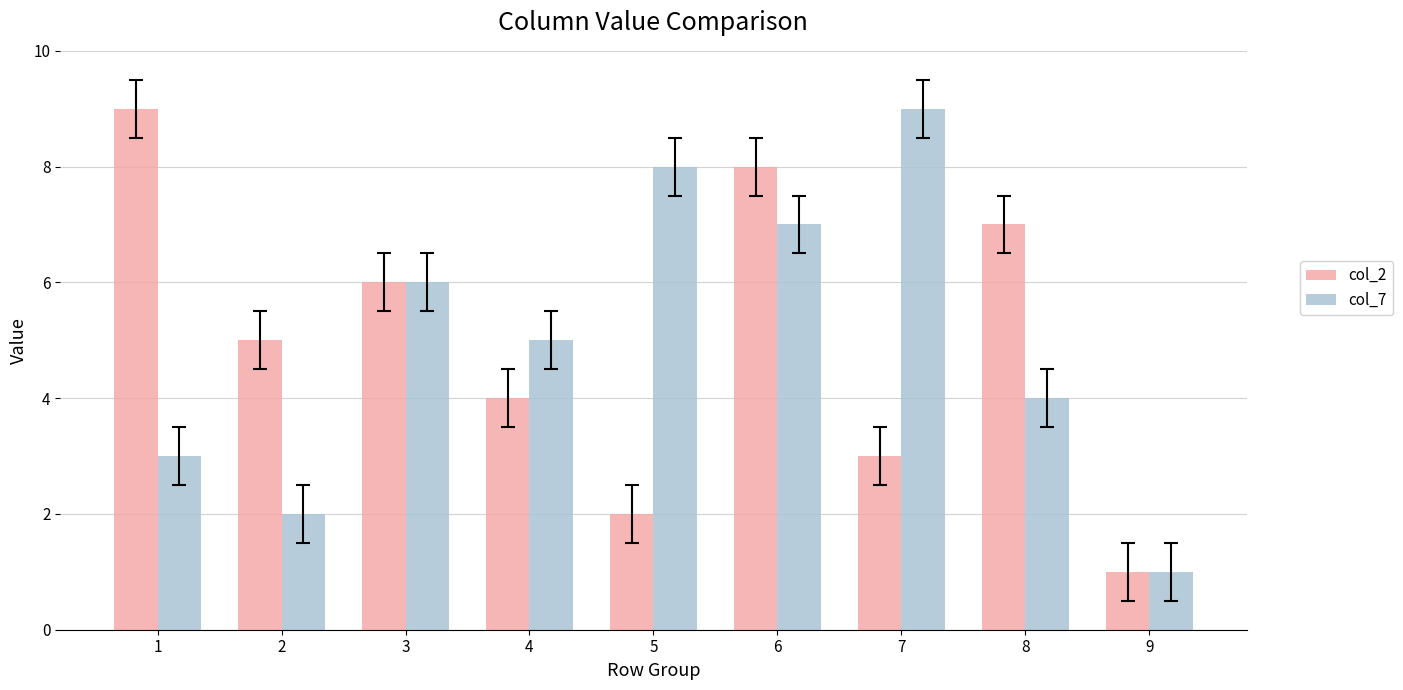

Between 6 and 9, which series saw the biggest shift?

col_2